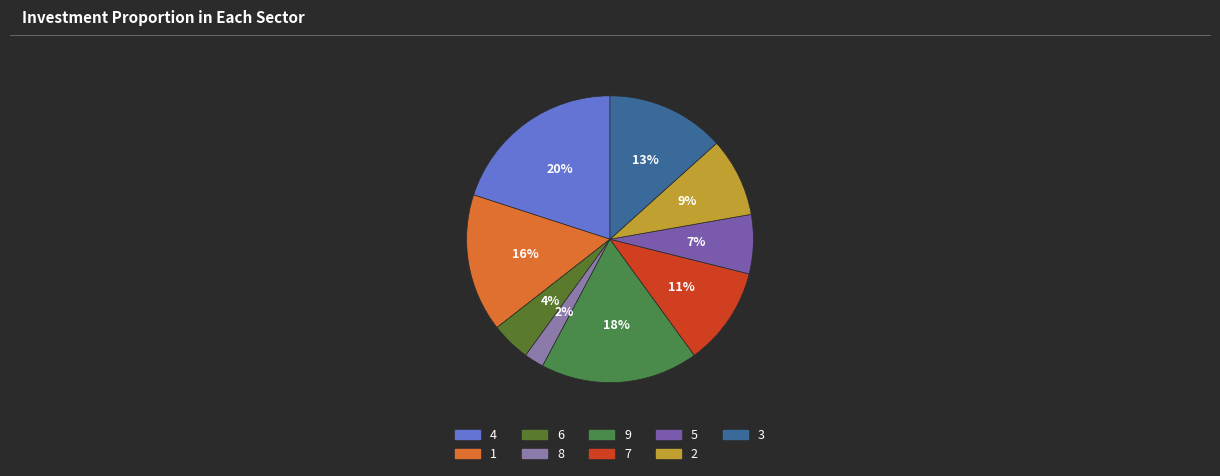

Which slice is the smallest?

8